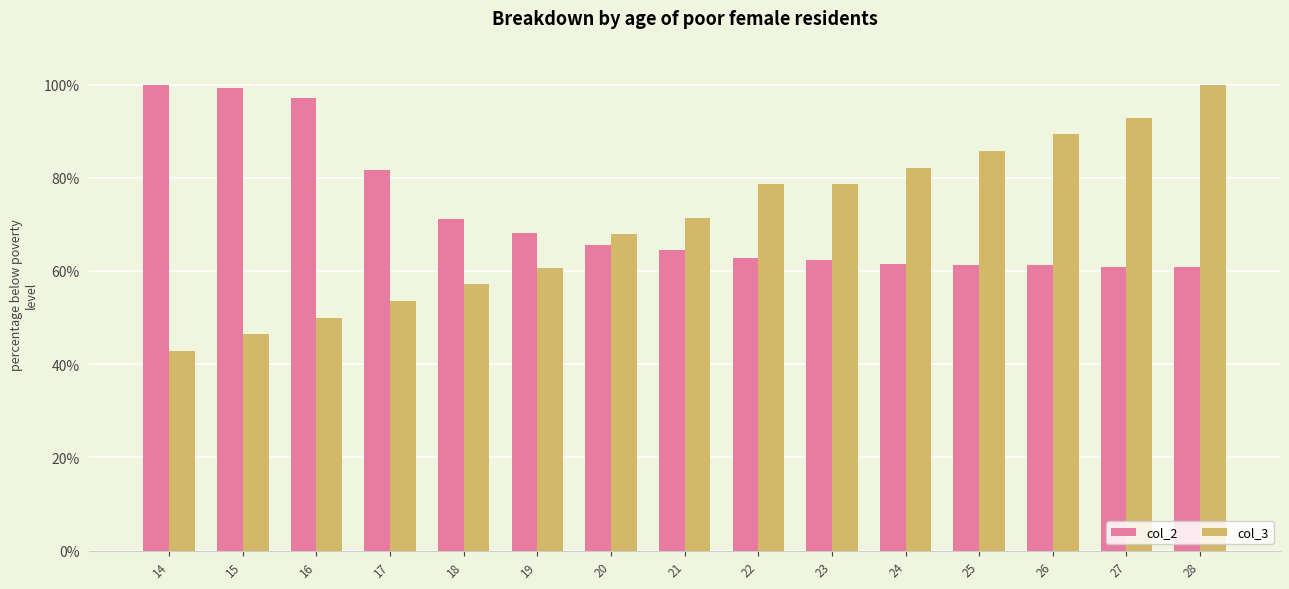

What are all the series names shown in the legend?

col_2, col_3